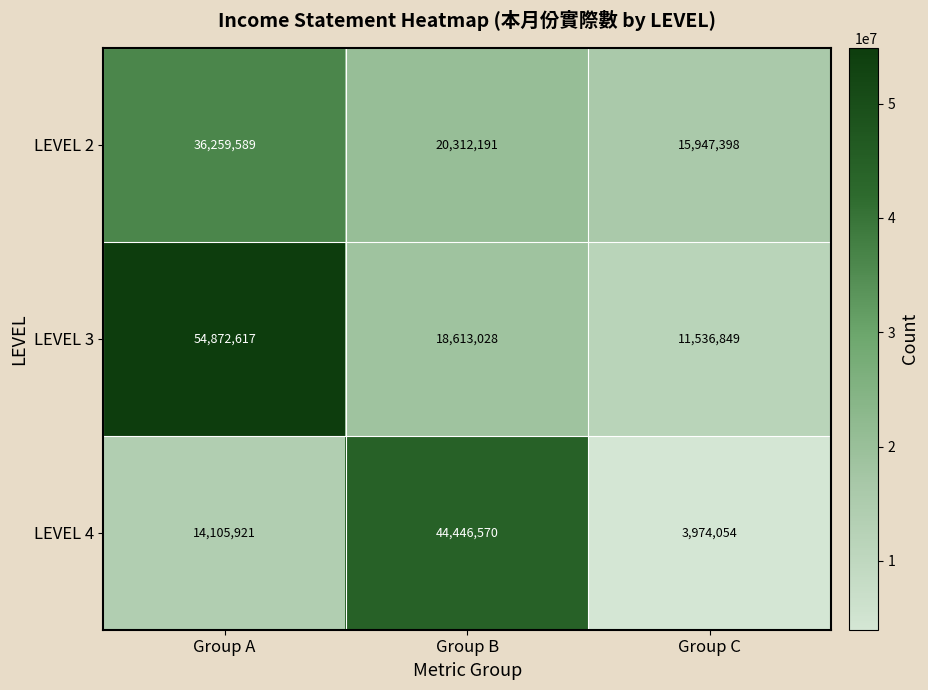

At which category does the chart reach its peak across all series?

Group A